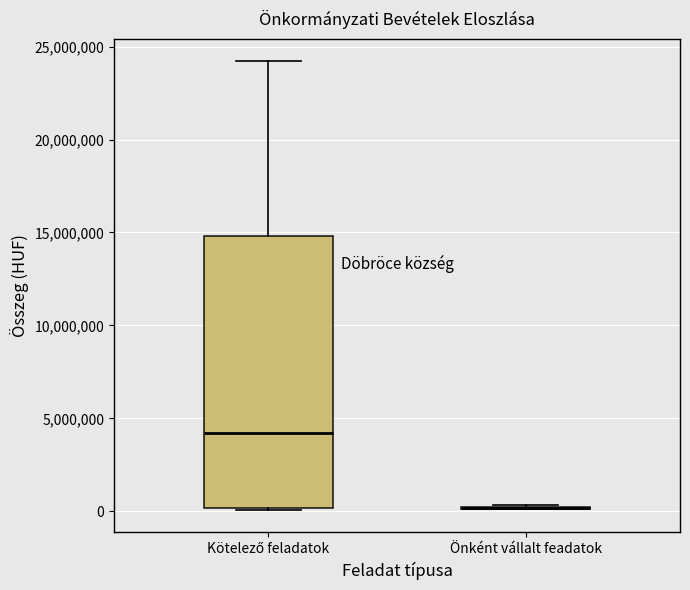

Comparing the boxes themselves (not the whiskers), which one is the tallest?

Kötelező feladatok